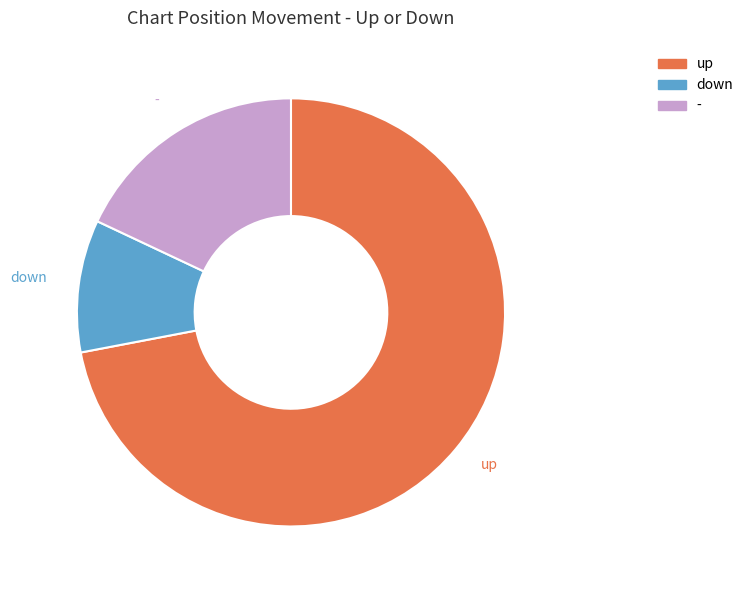

To the nearest percent, what portion does up represent?

72%